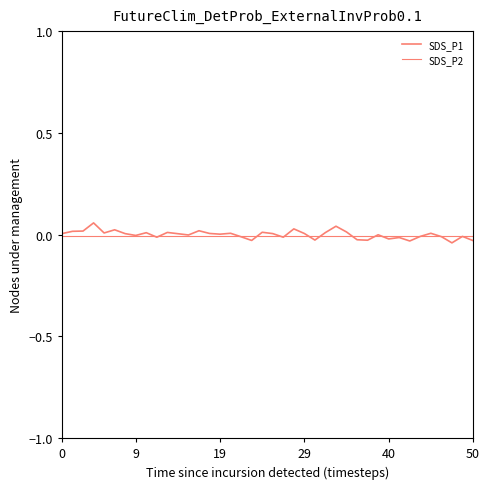

What is the greatest value displayed?

0.1